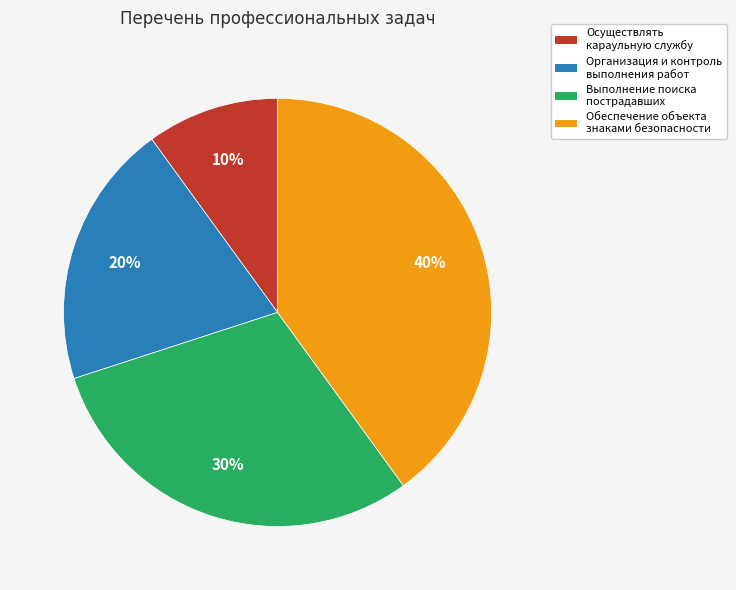

Count the number of slices in the pie.

4